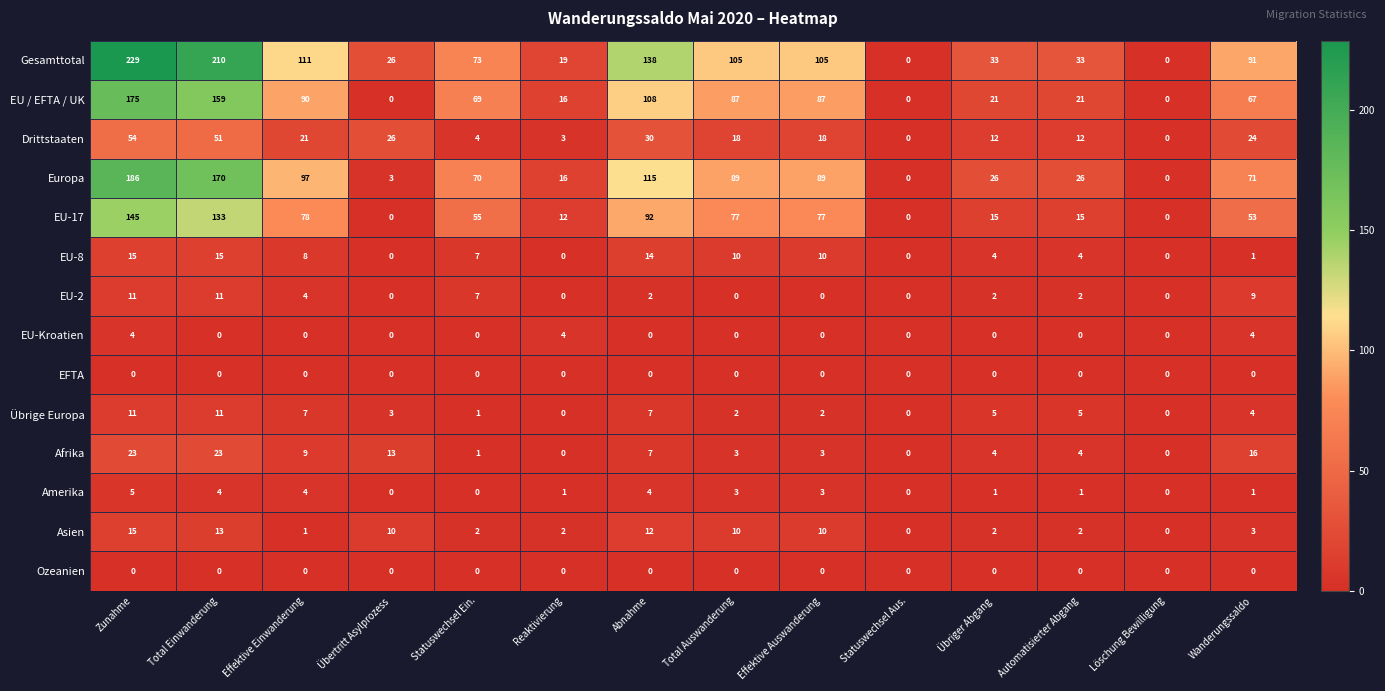

Which series has the largest total across all categories?

Gesamttotal